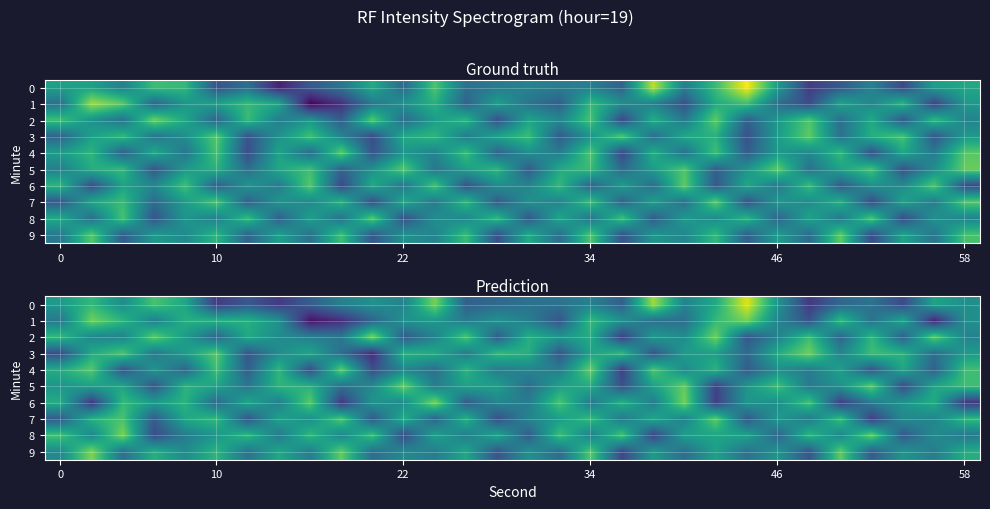

Between 10 and 13, which series saw the biggest shift?

row_4